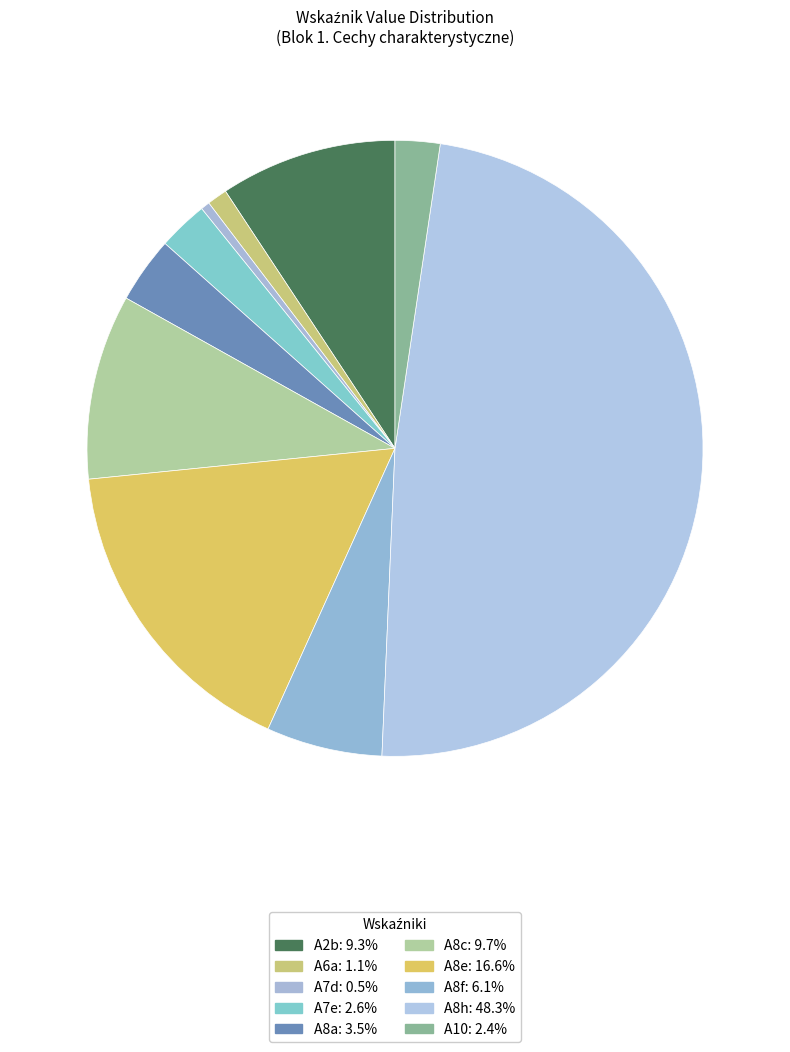

Is there a majority slice in this chart?

No